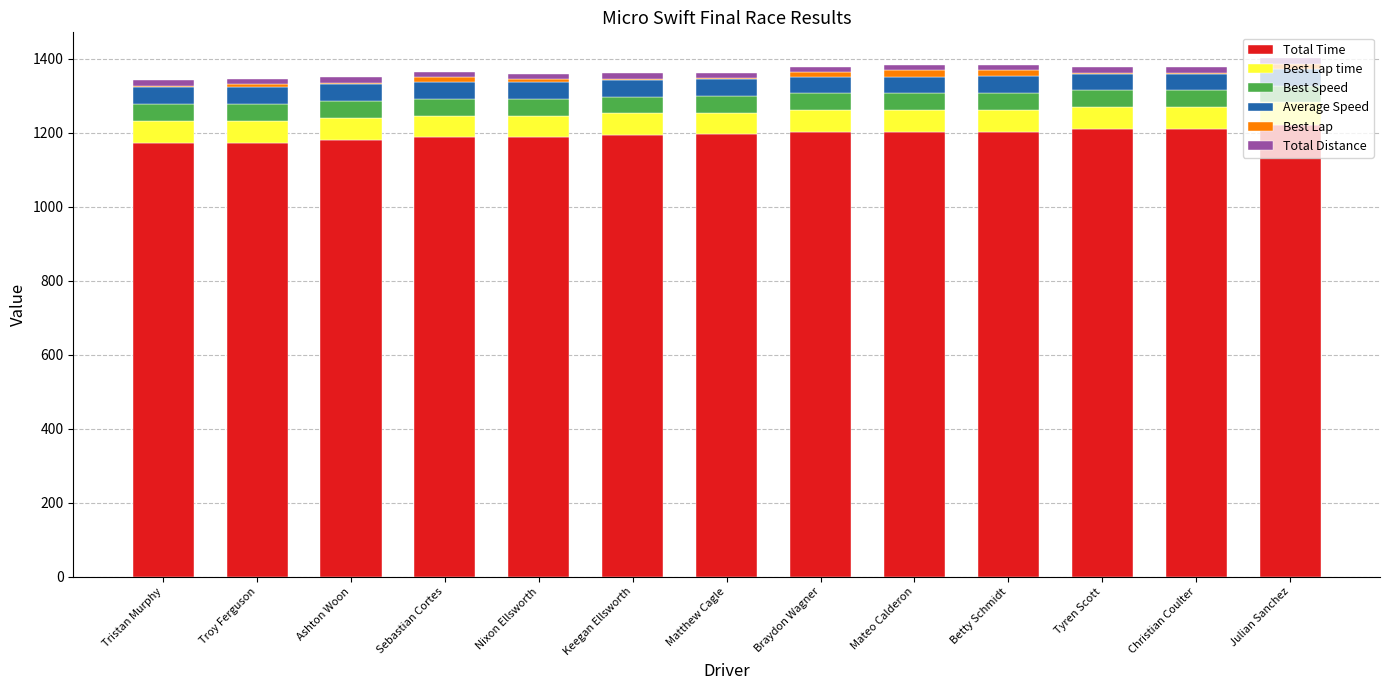

What is the sum of all Total Time values?

15536.9